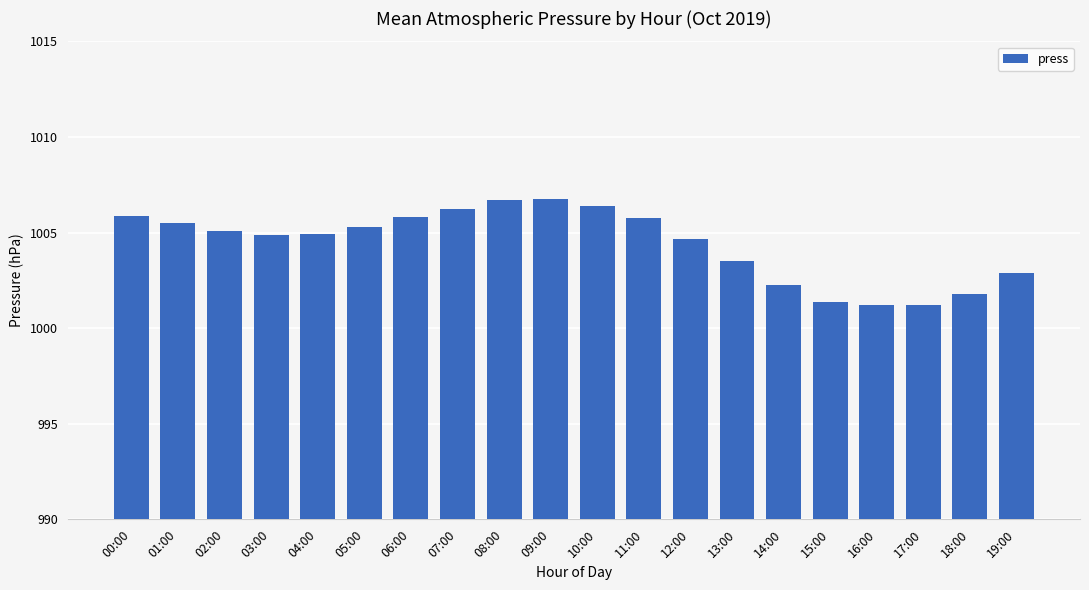

Which has a higher value, 17:00 or 07:00?

07:00